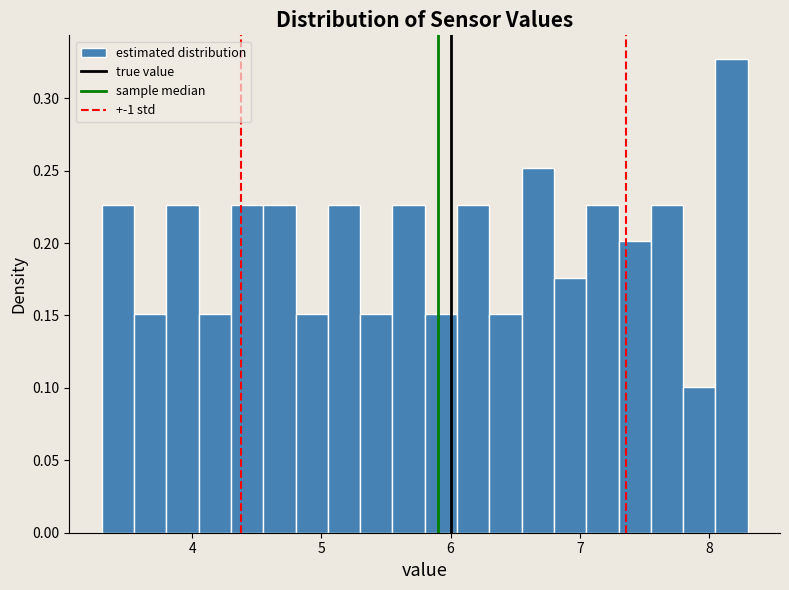

Around what value on the x-axis is the tallest bar? Give the approximate position of its centre, as read against the axis.

8.2